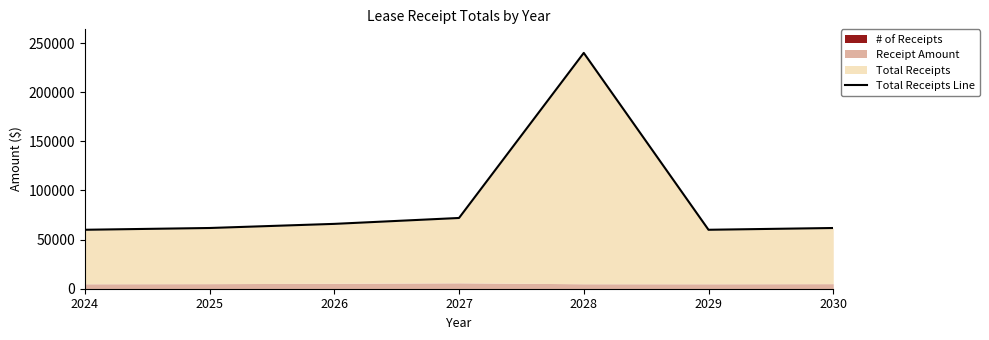

How many lines are shown in the chart?

1